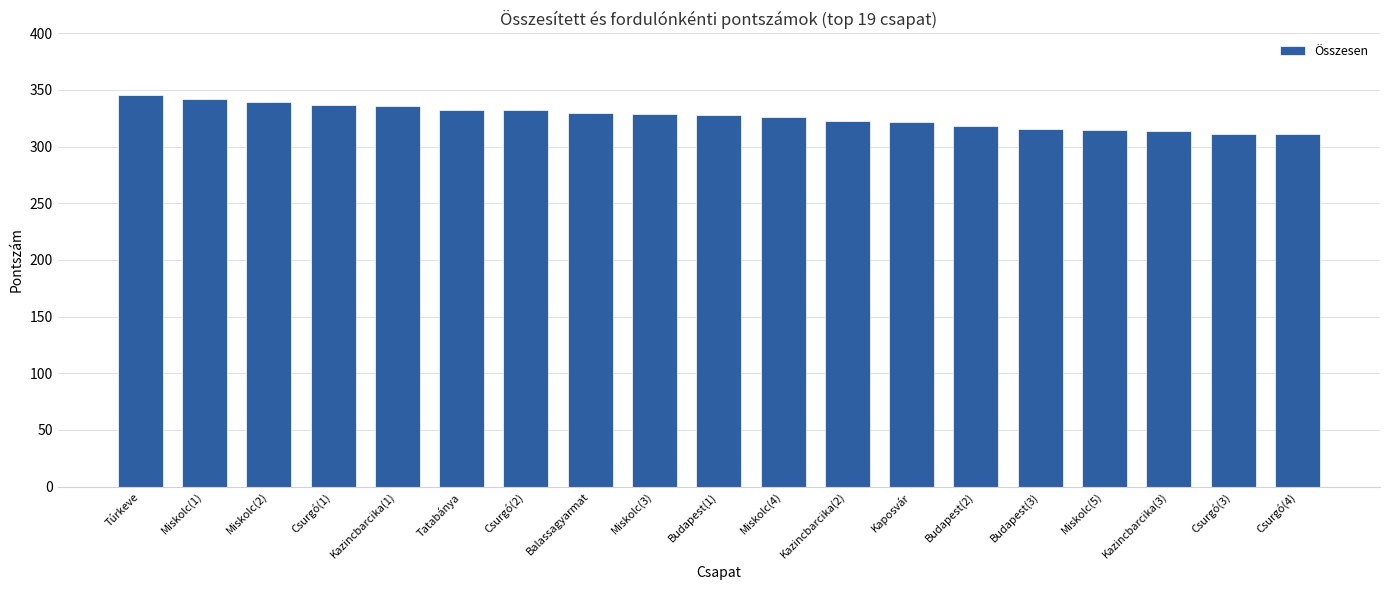

What is the label of the 11th bar from the left?

Miskolc(4)